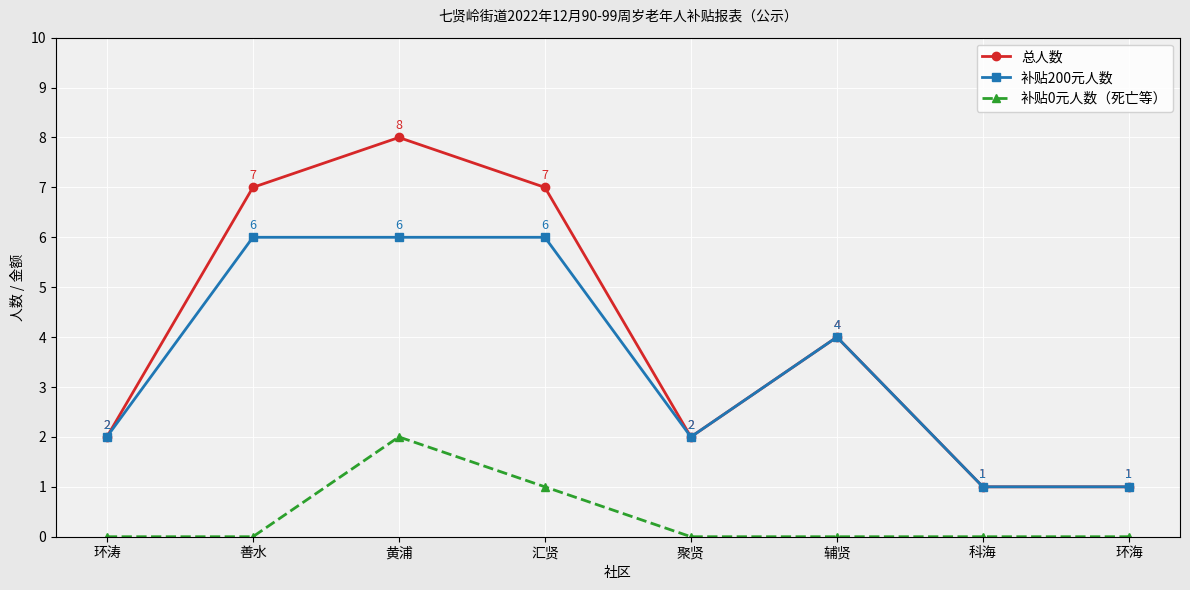

What are all the series names shown in the legend?

总人数, 补贴200元人数, 补贴0元人数（死亡等）